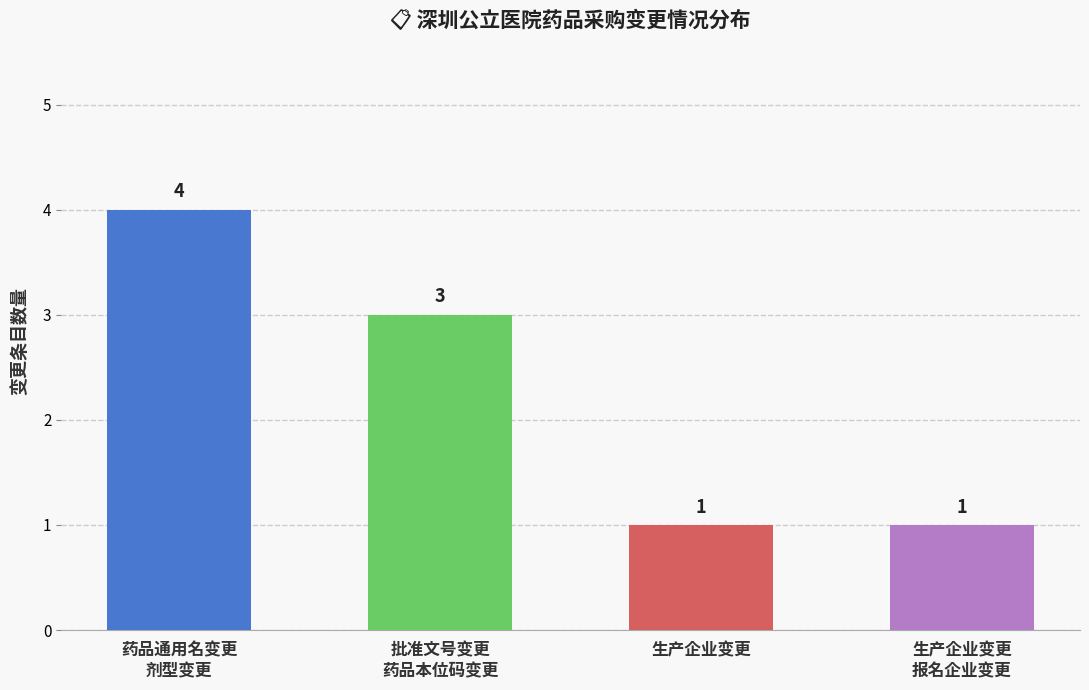

What is the label of the 2nd bar from the left?

批准文号变更
药品本位码变更